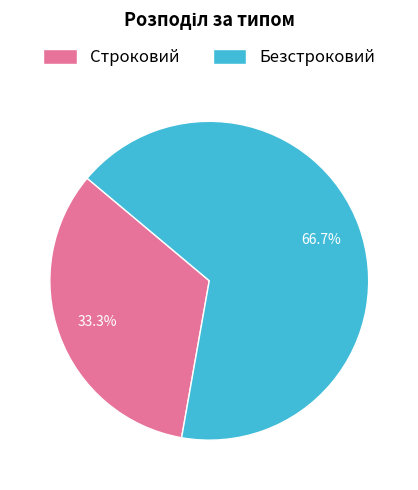

Combined, do Строковий and Безстроковий account for over 50%?

Yes